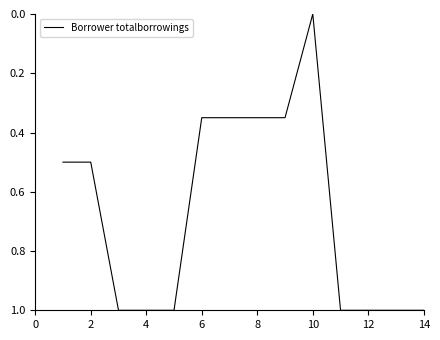

What is the maximum value shown in the chart?

1.0